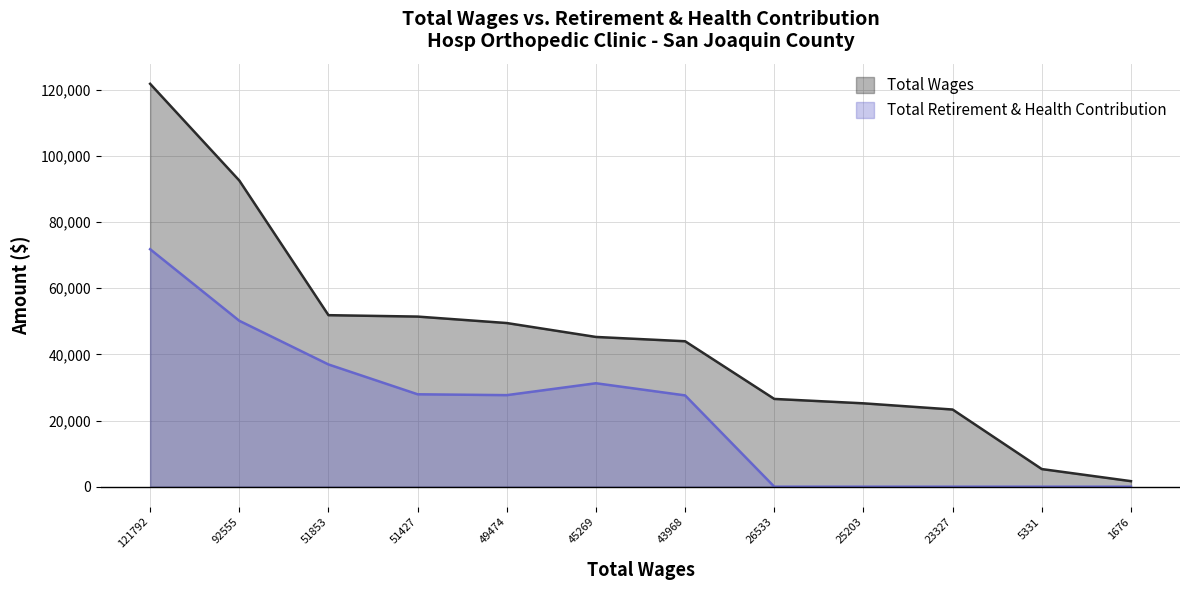

At how many categories does at least one series exceed 29066?

7